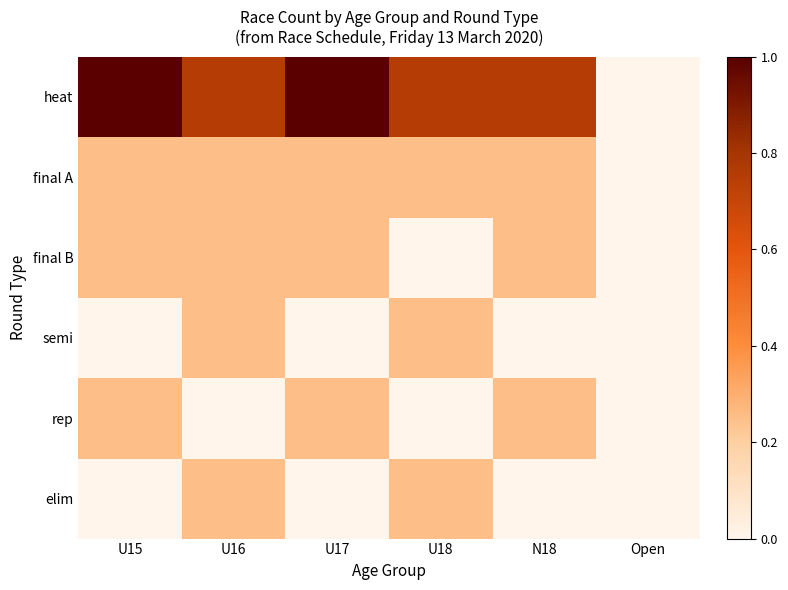

How many categories are shown in the chart?

6